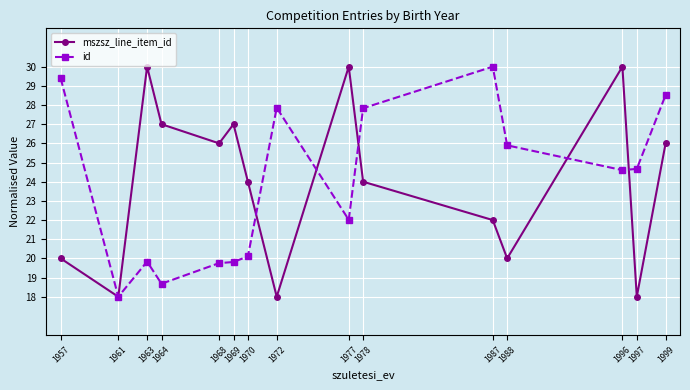

Is this an area chart (filled region under the line)?

No